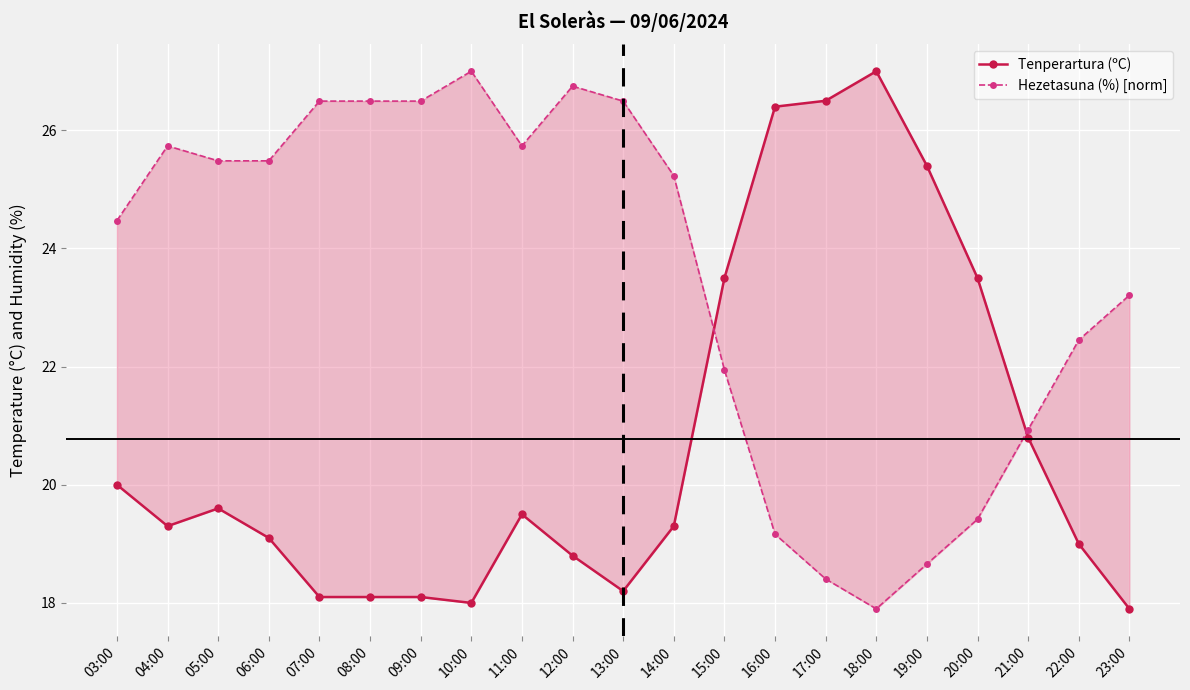

How many data points does each series have?

21